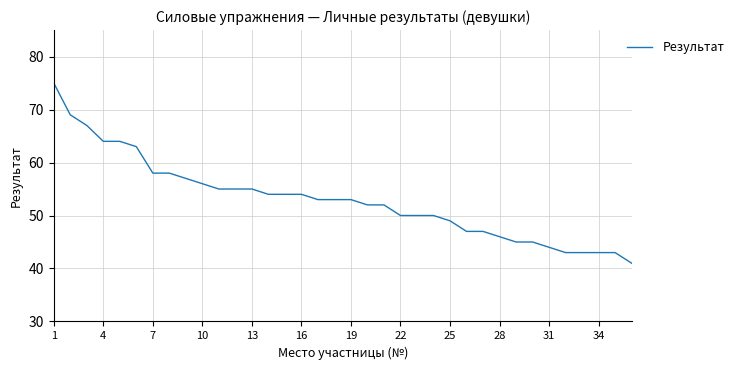

Reading left to right, list all the values displayed in this chart.

75	69	67	64	64	63	58	58	57	56	55	55	55	54	54	54	53	53	53	52	52	50	50	50	49	47	47	46	45	45	44	43	43	43	43	41